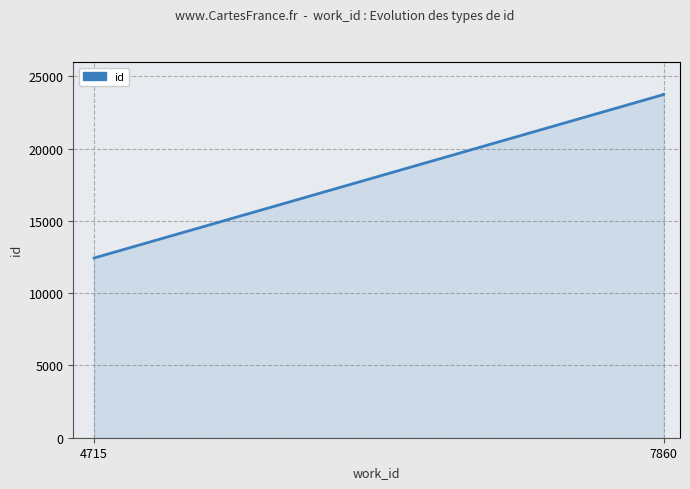

Which category has the lowest value across all series?

4715